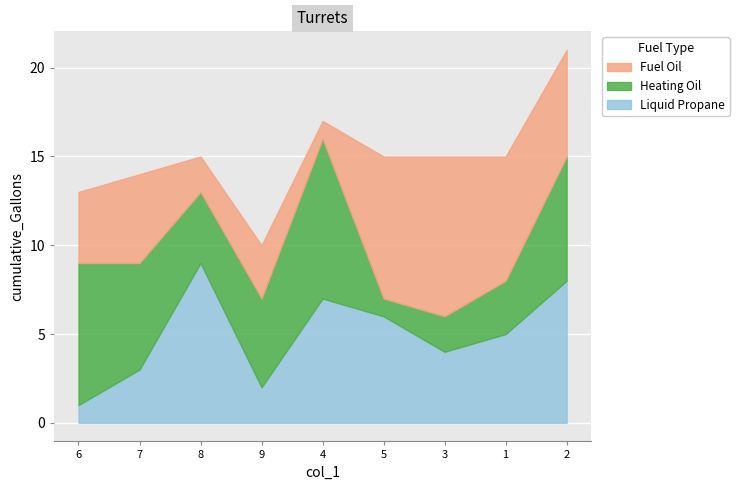

At which label does Liquid Propane reach its minimum?

6